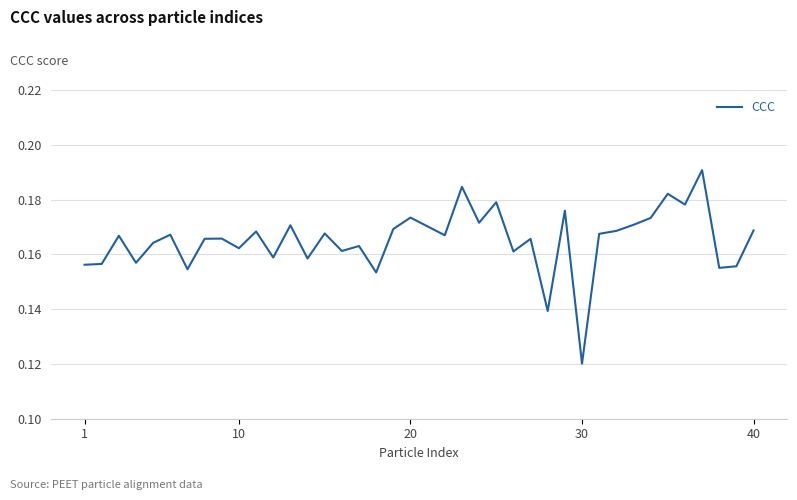

Where is the data nearest to the value 0?

30